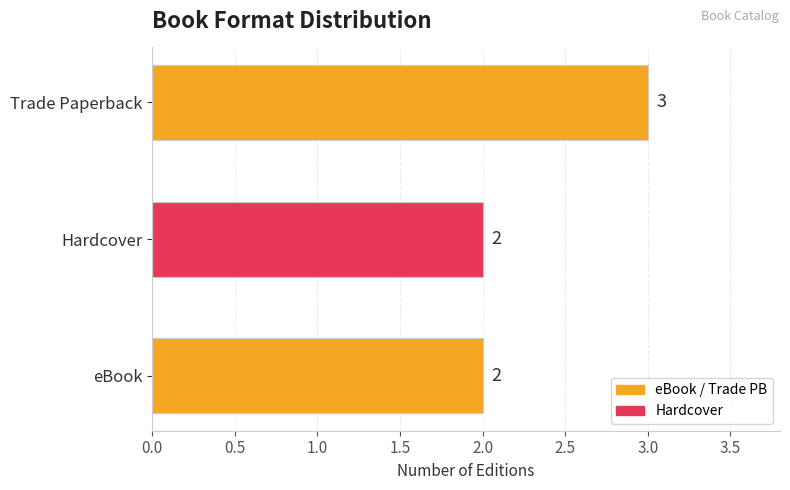

Reading top to bottom, extract all data points from this chart.

Trade Paperback=3	Hardcover=2	eBook=2